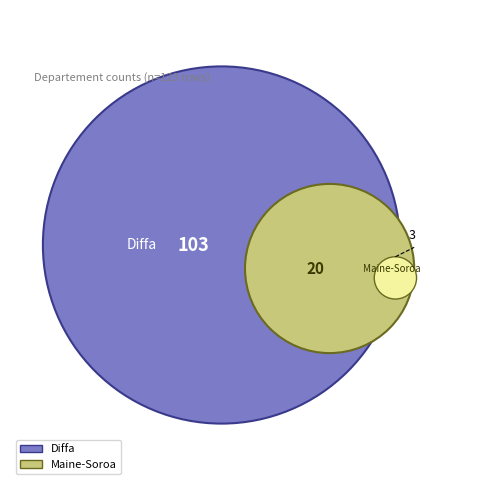

To the nearest percent, what is the difference between the Diffa and Maine-Soroa slice percentages?

67%